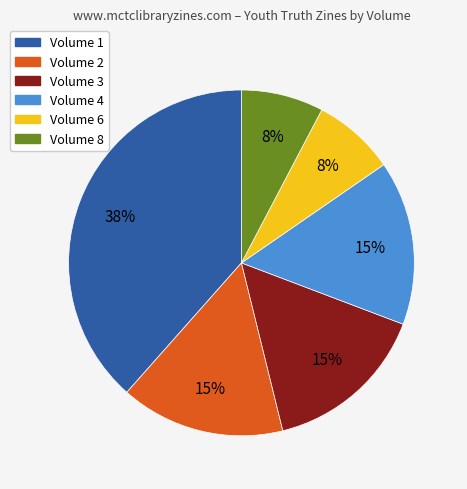

Count the number of slices in the pie.

6